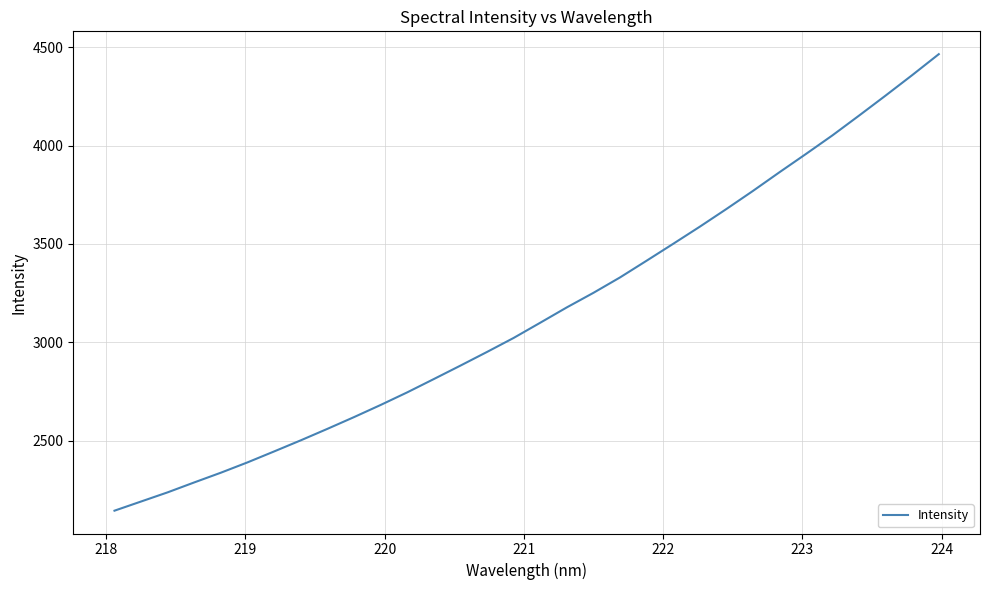

What is the difference between the maximum and minimum values?

2319.3